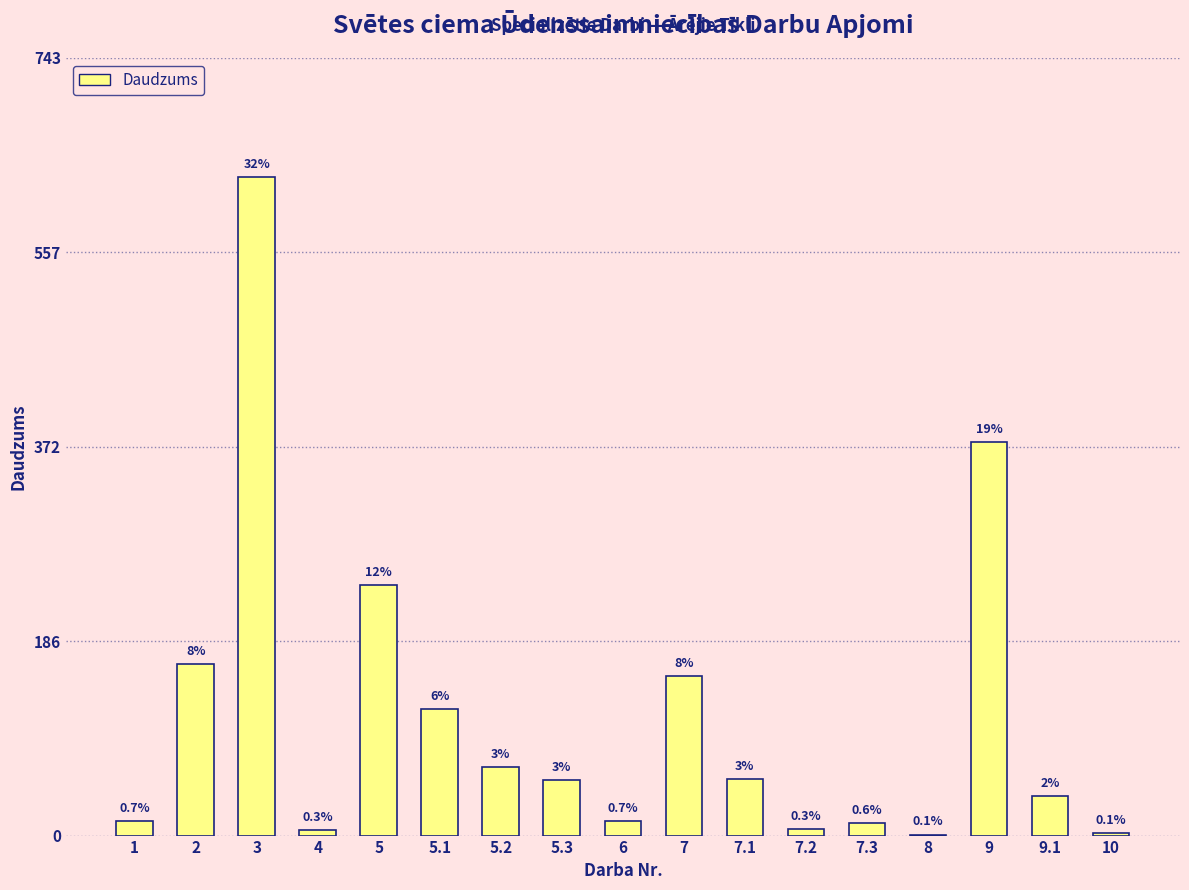

Are the bars horizontal?

No